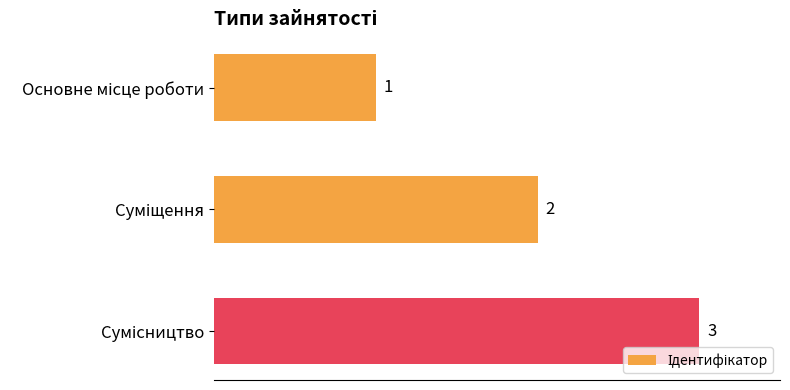

Count the values in the range 1 to 3.

3